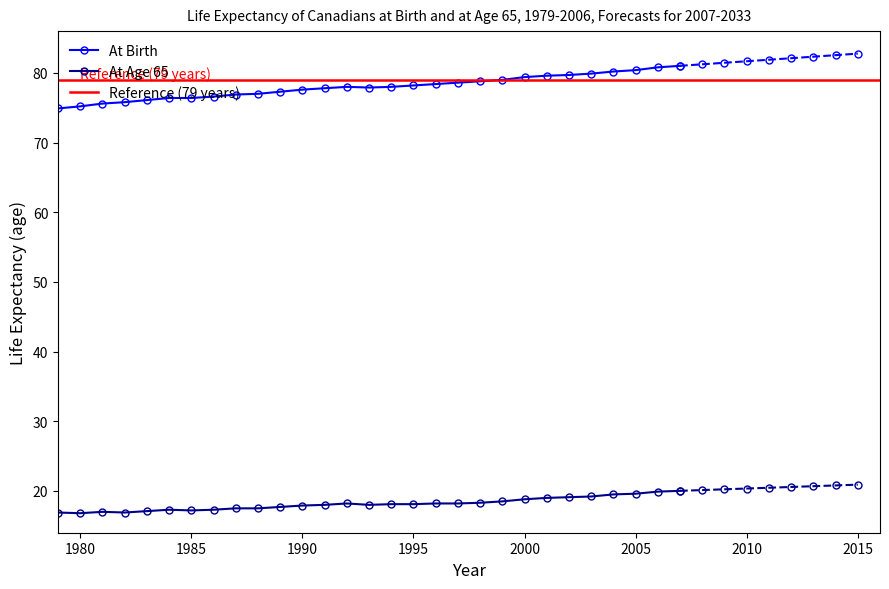

Reading right to left, what are all the values shown in this chart?

At Birth: 82.8	82.5	82.3	82.1	81.9	81.7	81.5	81.2	81.0	80.8	80.4	80.2	79.9	79.7	79.6	79.4	79.0	78.8	78.6	78.4	78.2	78.0	77.9	78.0	77.8	77.6	77.3	77.0	76.9	76.6	76.4	76.4	76.1	75.8	75.6	75.2	74.9
At Age 65: 20.9	20.8	20.7	20.6	20.5	20.3	20.2	20.1	20.0	19.9	19.6	19.5	19.2	19.1	19.0	18.8	18.5	18.3	18.2	18.2	18.1	18.1	18.0	18.2	18.0	17.9	17.7	17.5	17.5	17.3	17.2	17.3	17.1	16.9	17.0	16.8	16.9